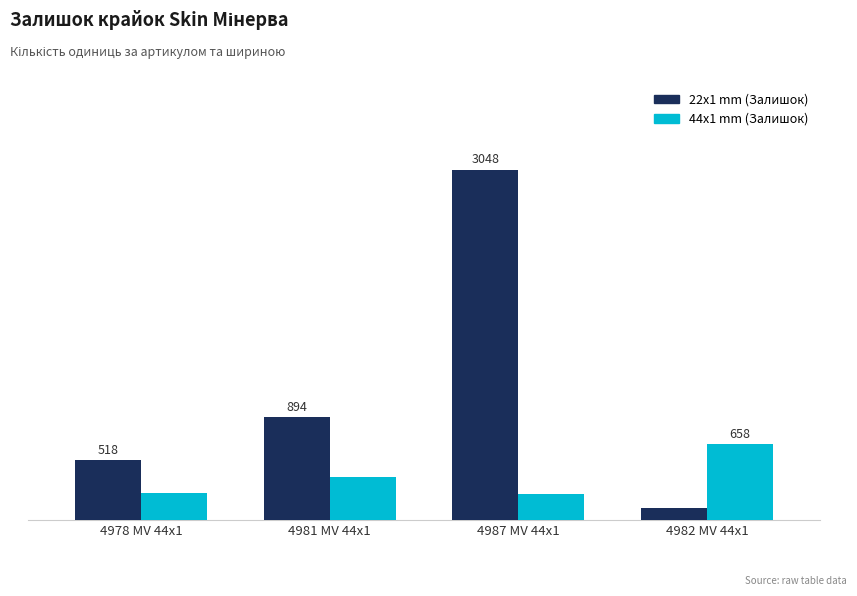

Which category has the lowest value across all series?

4982 MV 44x1